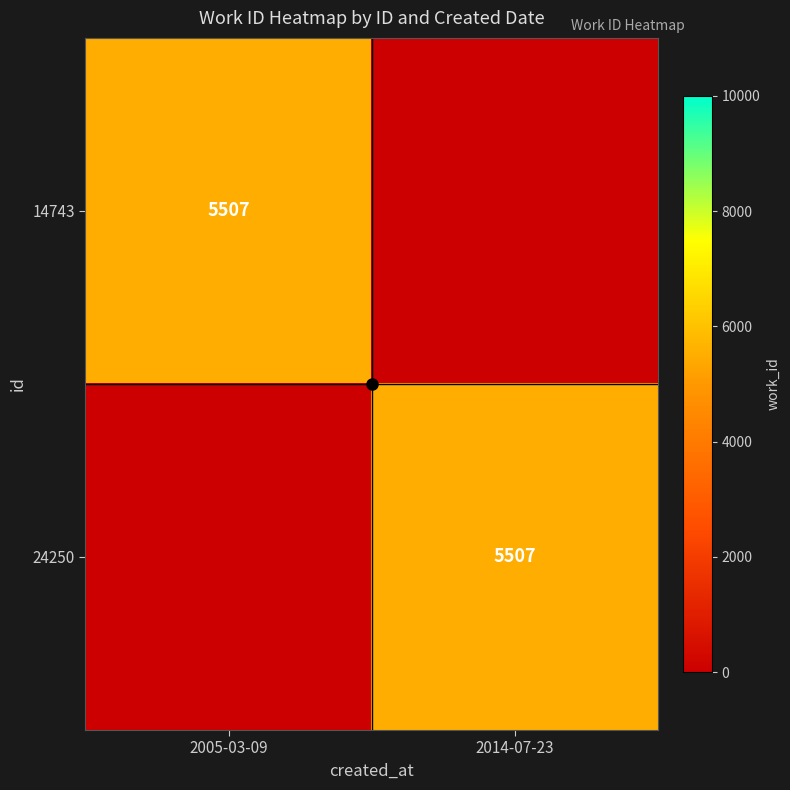

What is the greatest value displayed?

5507